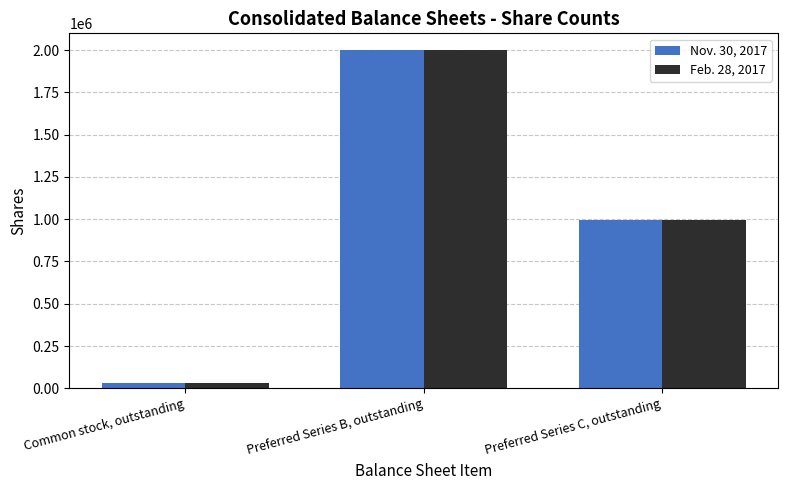

How many bars are there in each group?

2